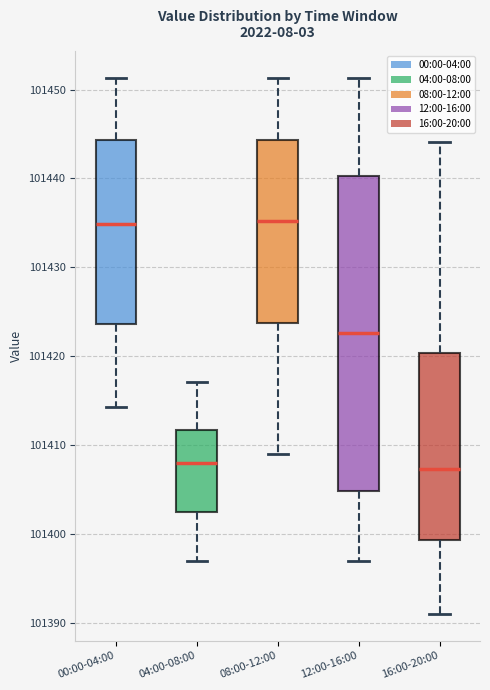

Where does the lower whisker of the box for 16:00-20:00 end on the y-axis? The values are not printed on the chart, so give them approximately, as read against the axis.

101391